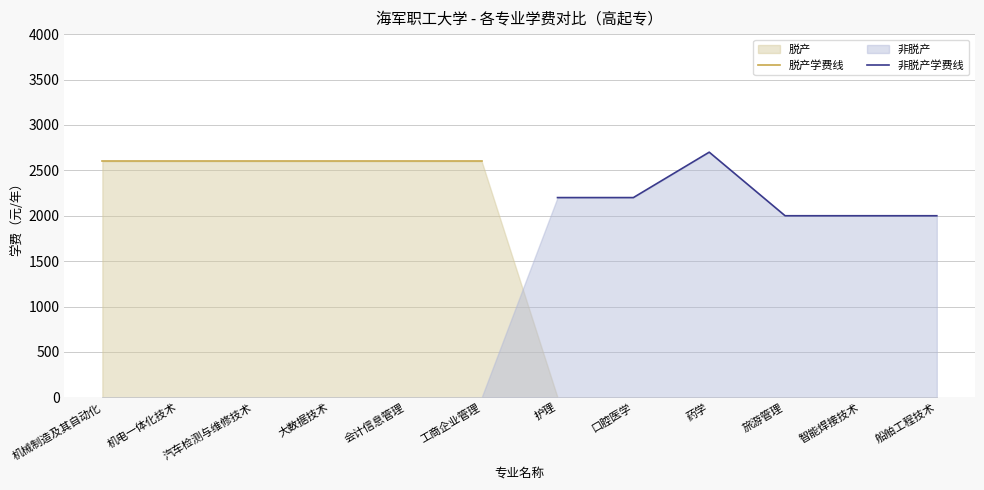

How many data points in 非脱产学费线 are above 2200?

1